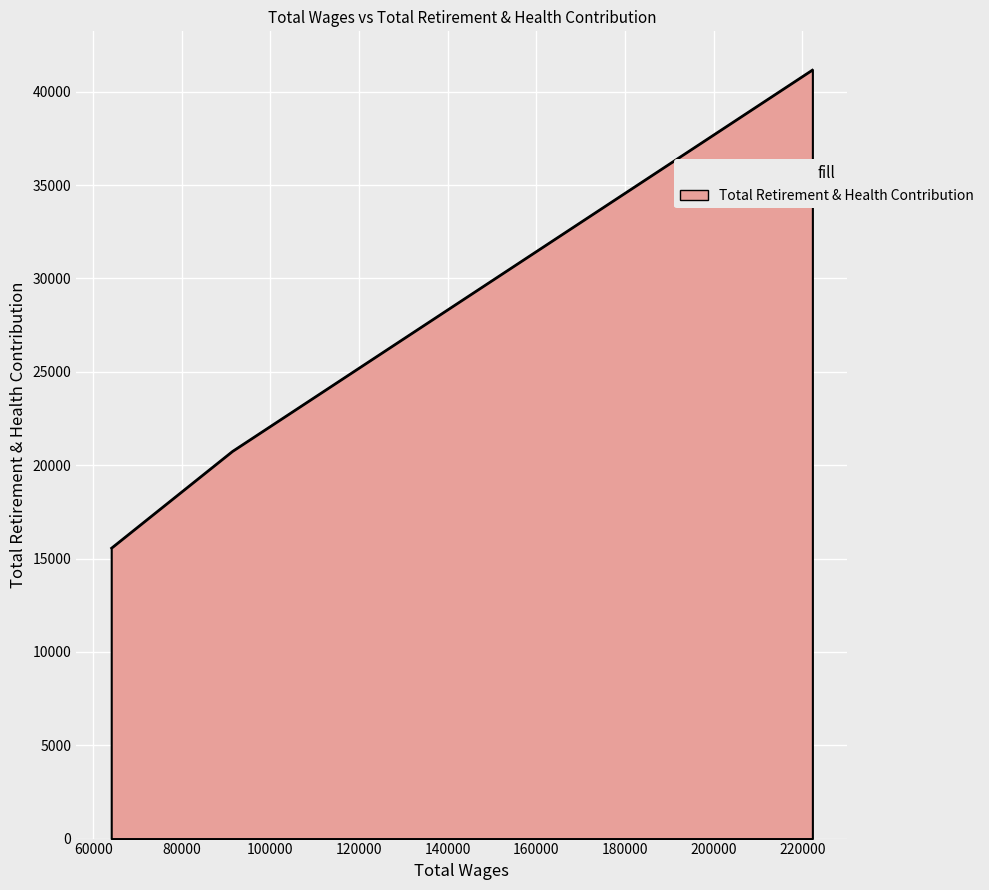

What is the difference between the maximum and minimum values?

25616